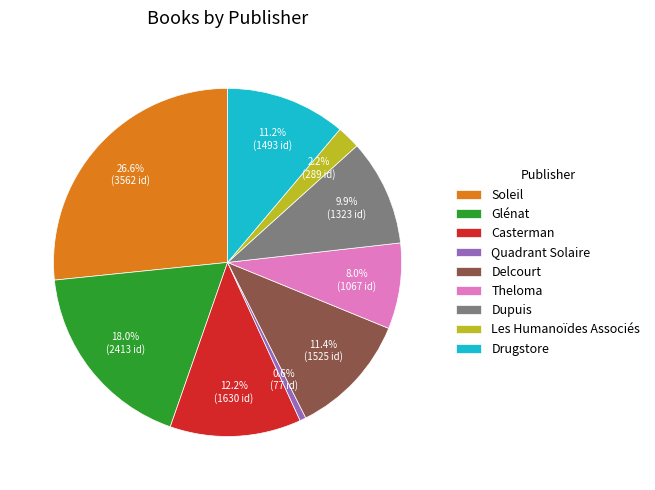

Which category has the biggest portion of the pie?

Soleil